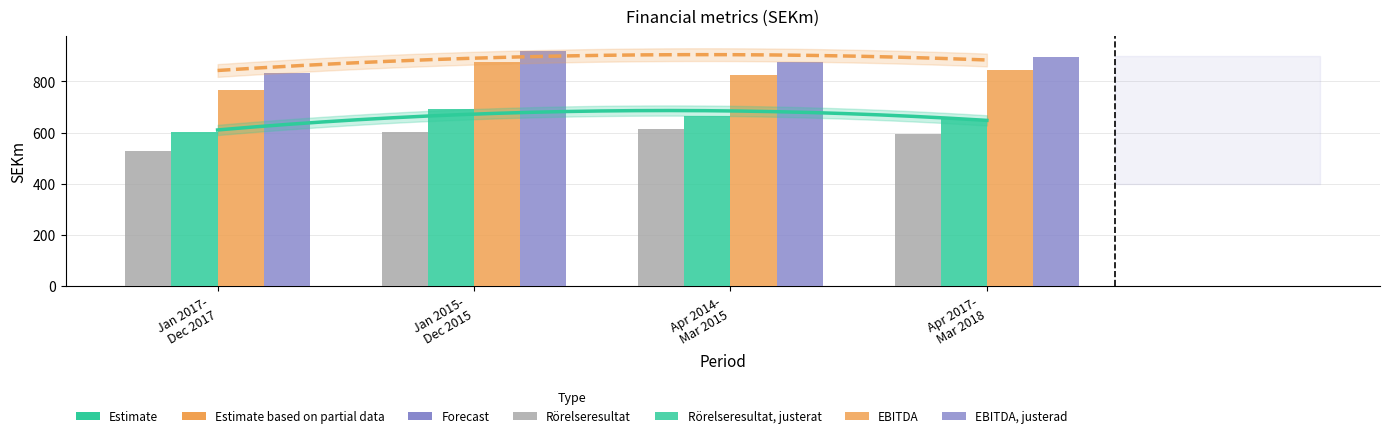

How many values in the Rörelseresultat, justerat series are below 666?

2